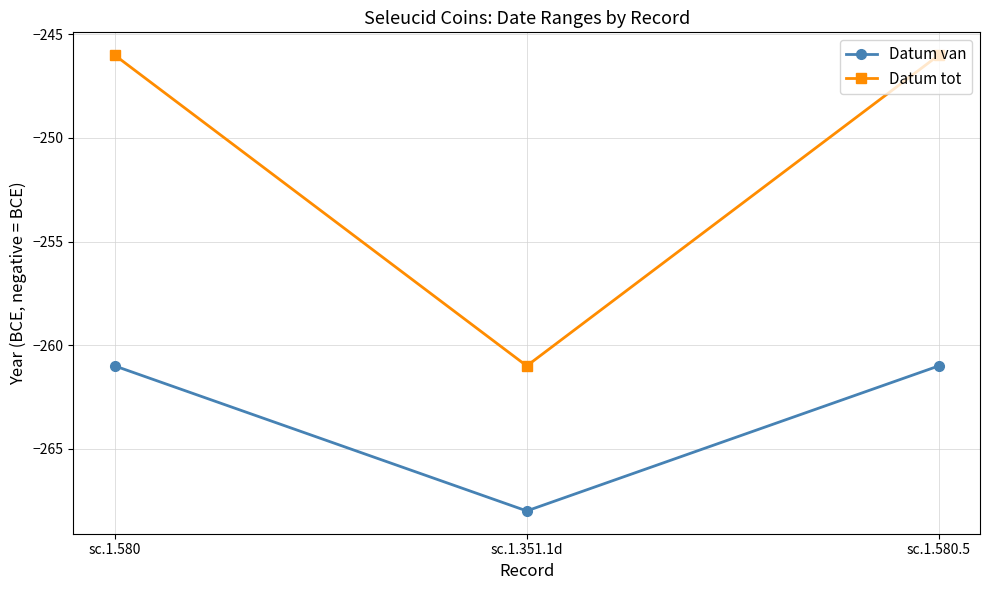

How many categories are shown in the chart?

3